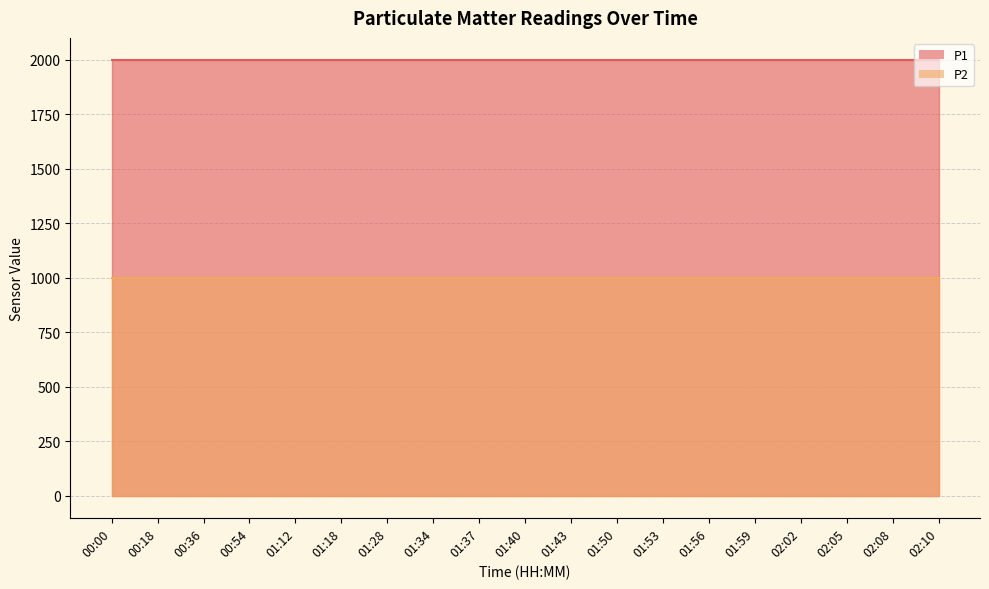

What is the label of the 7th point from the right?

01:53